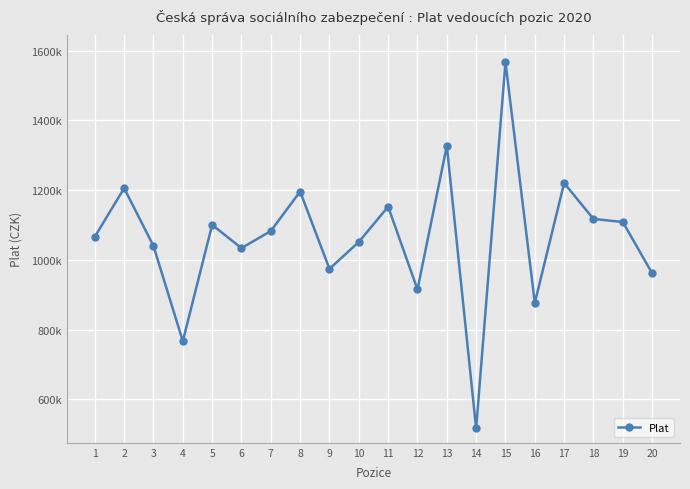

At which category does the chart reach its minimum across all series?

14